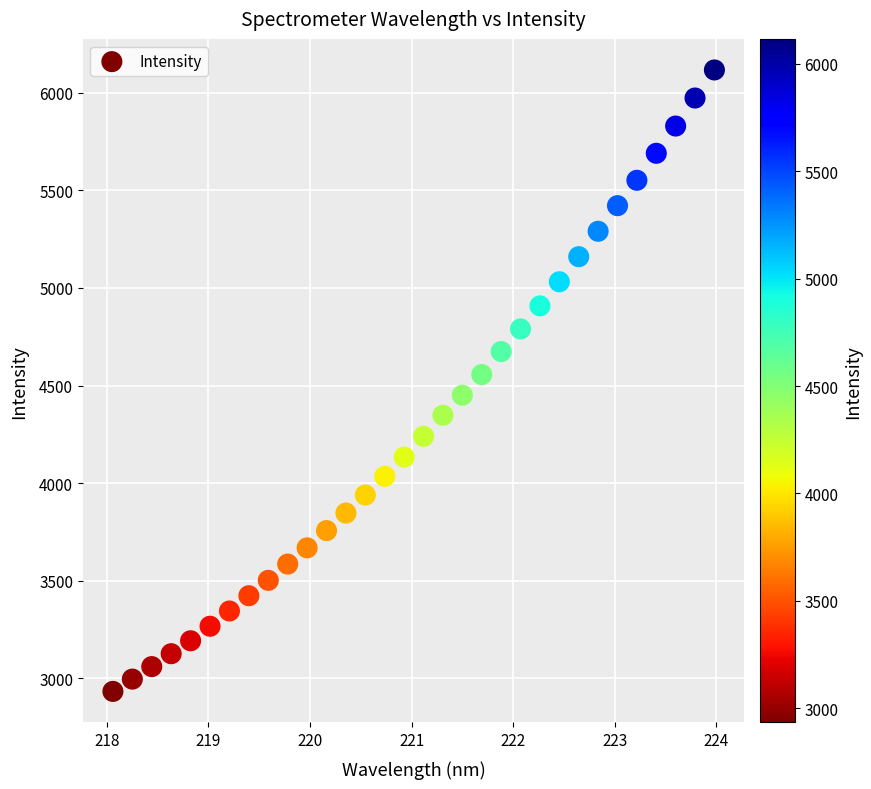

What is the range of Y values (max minus min)?

3182.4